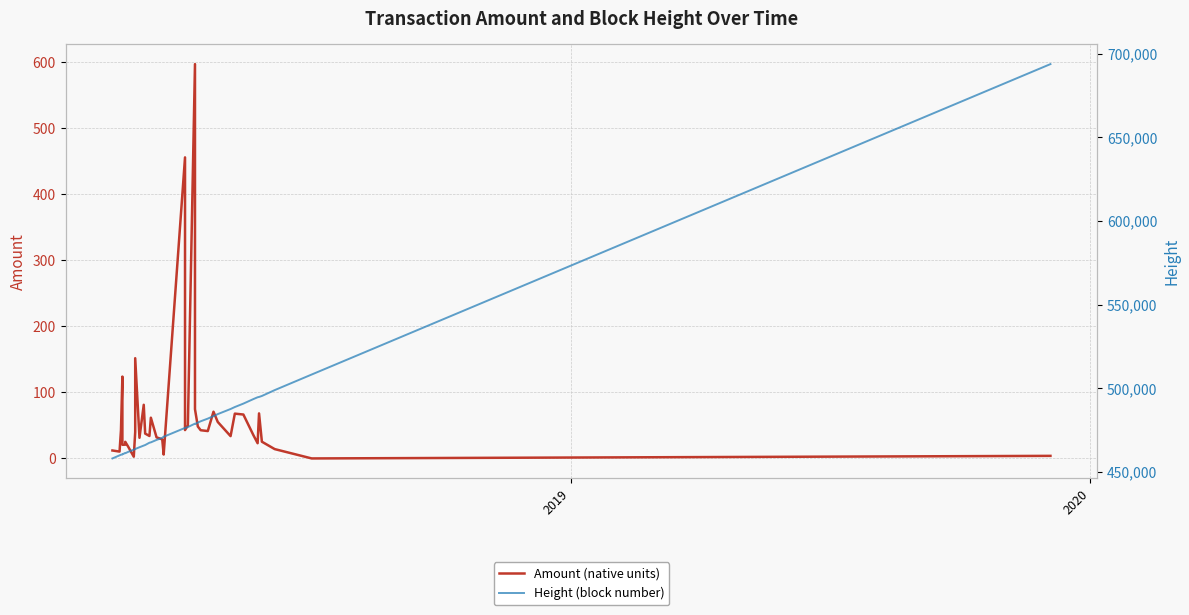

What are all the series names shown in the legend?

Amount (native units), Height (block number)